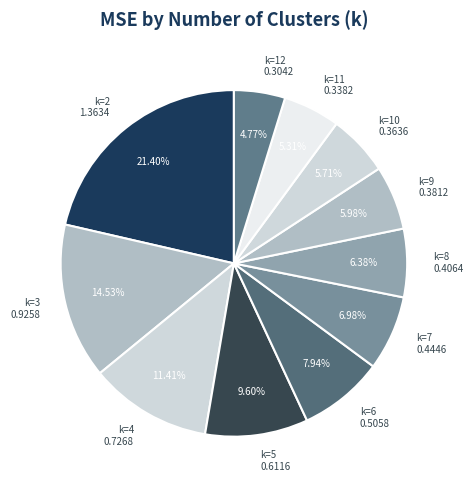

To the nearest percent, what is the combined percentage of k=12 and k=4?

16%